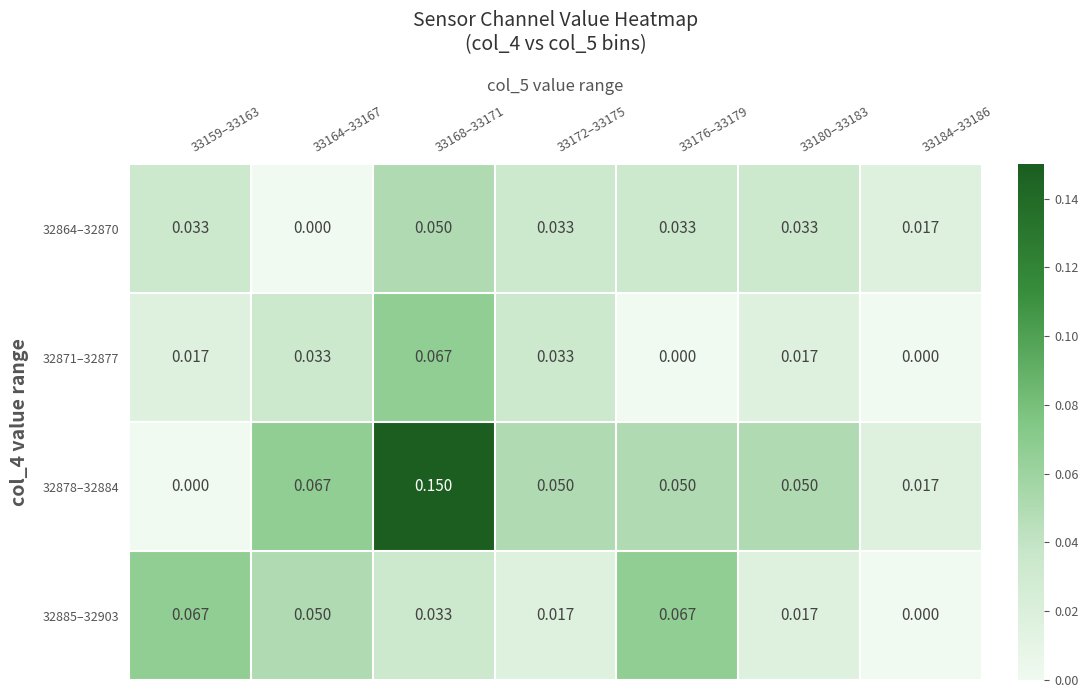

Is the value of 32871–32877 at 33184–33186 greater than the value of 32864–32870 at 33176–33179?

No